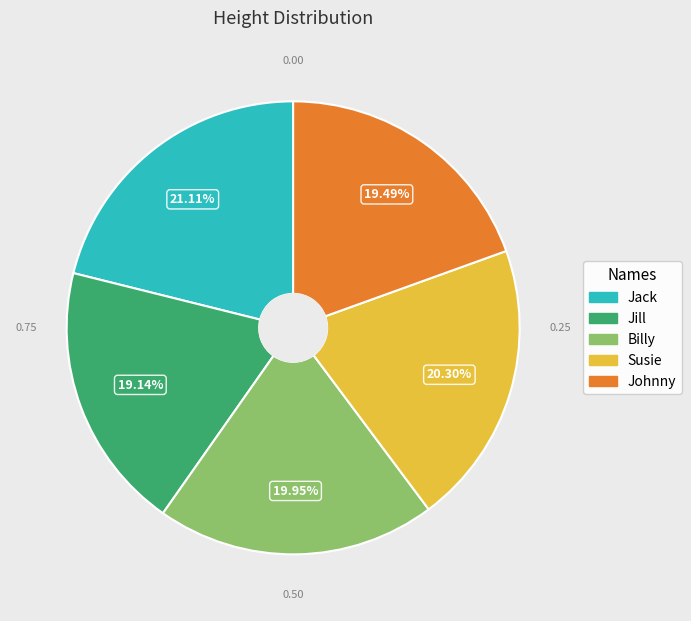

What is the ratio of the value at Jill to the value at Jack?

0.9